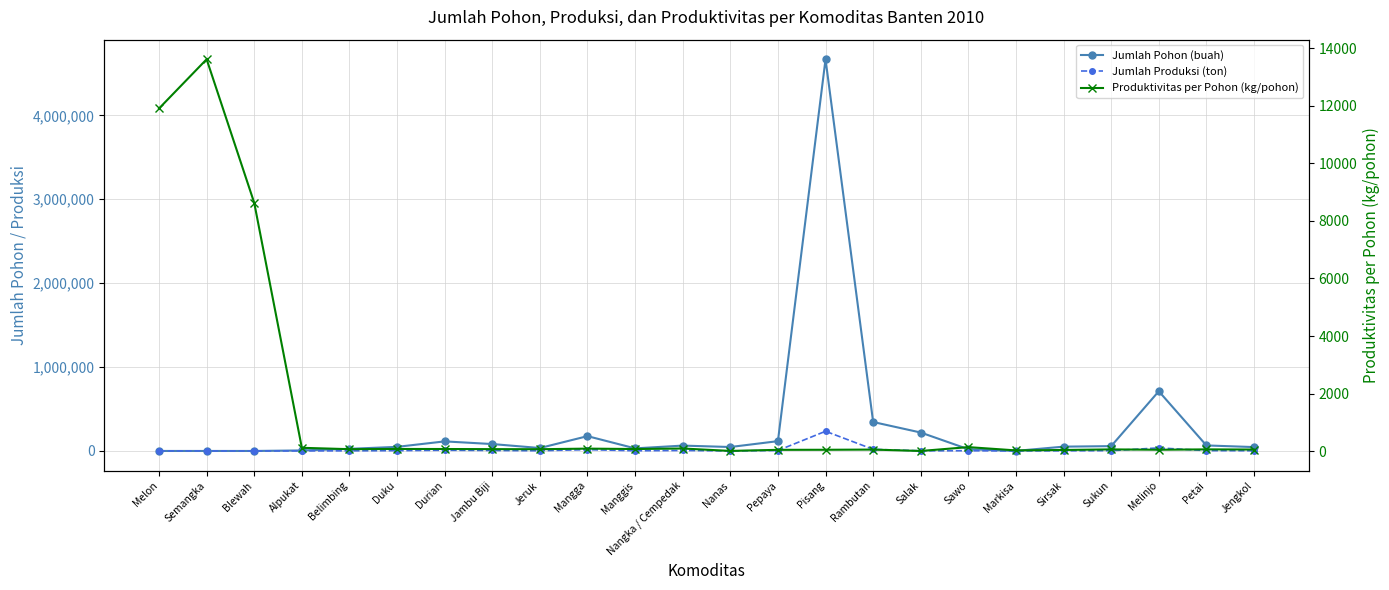

At which category does the chart reach its minimum across all series?

Blewah